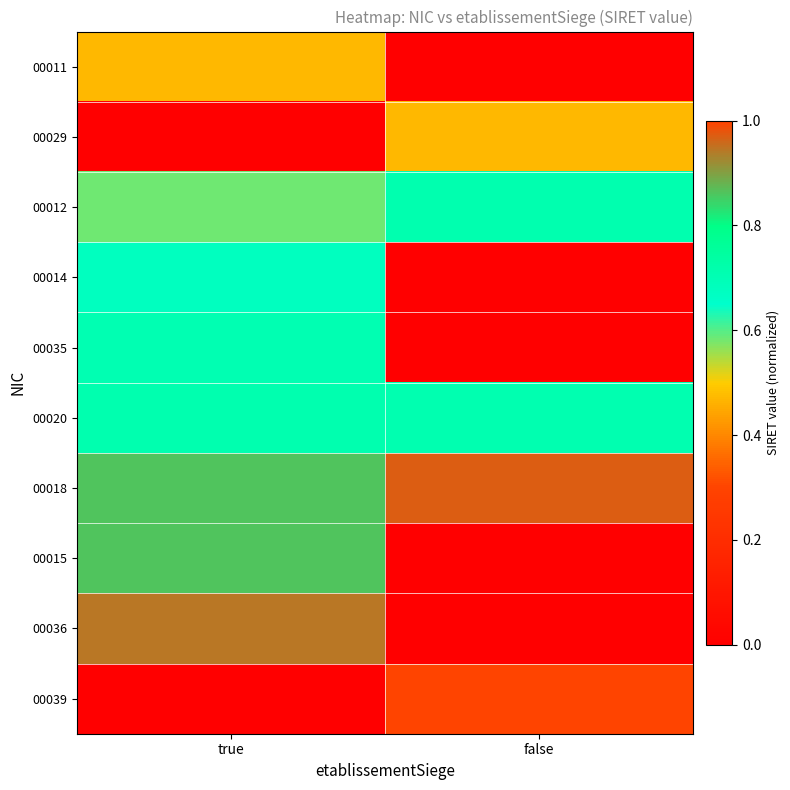

Reading left to right, extract all data points from this chart.

00011: true=0.5	false=0.0
00029: true=0.0	false=0.5
00012: true=0.6	false=0.7
00014: true=0.7	false=0.0
00035: true=0.7	false=0.0
00020: true=0.7	false=0.7
00018: true=0.9	false=1.0
00015: true=0.9	false=0.0
00036: true=0.9	false=0.0
00039: true=0.0	false=1.0